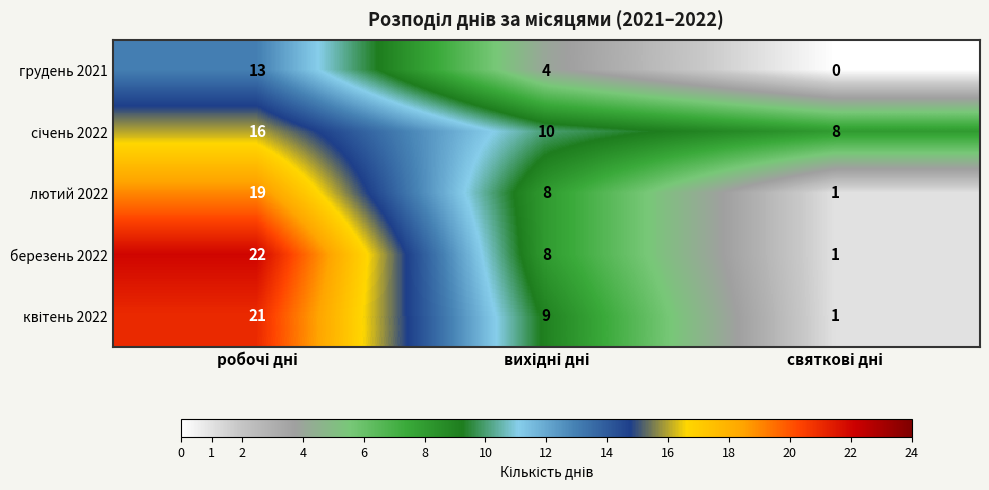

What is the sum of all лютий 2022 values?

28